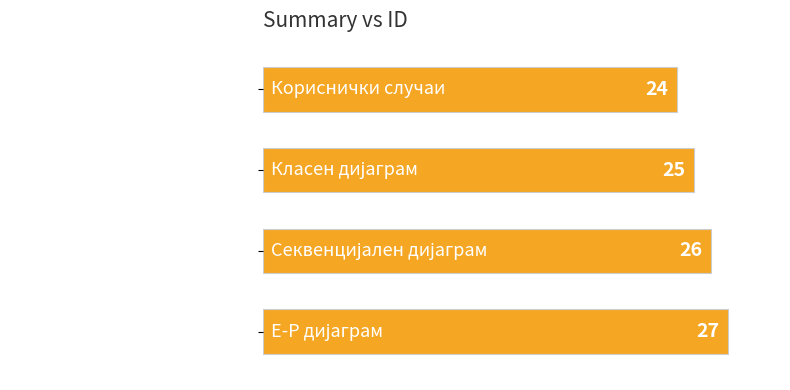

True or false: the data shows 33 at Кориснички случаи.

False